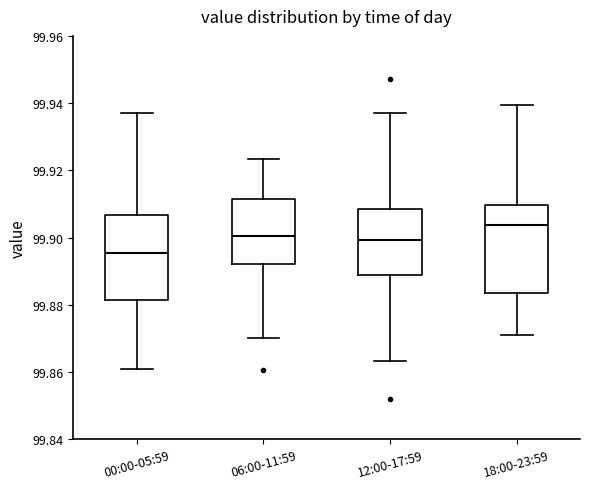

Where does the upper whisker of the box for 00:00-05:59 end on the y-axis? The values are not printed on the chart, so give them approximately, as read against the axis.

99.938